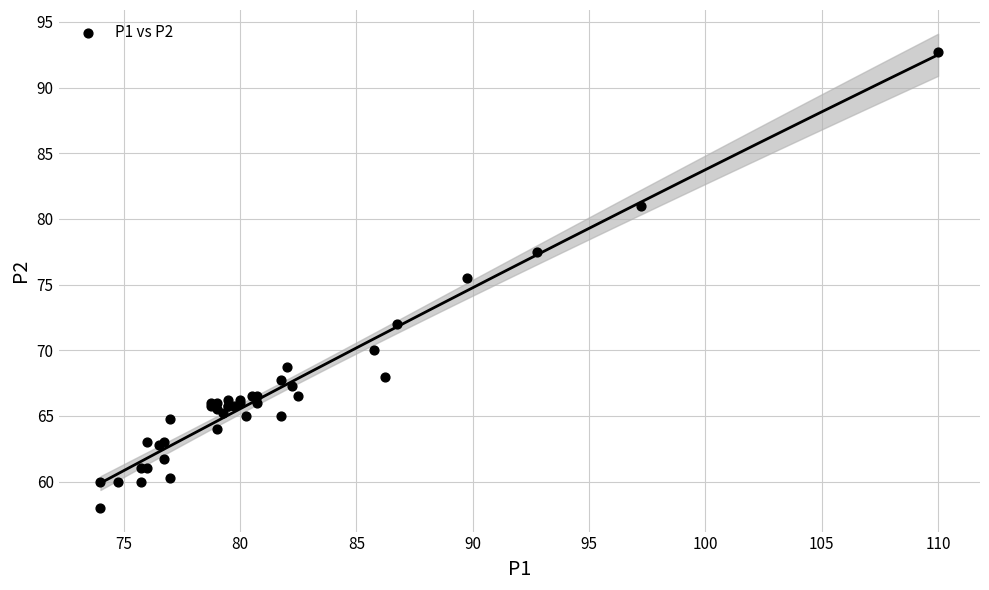

What Y value in the scatter plot is closest to 75?

75.5